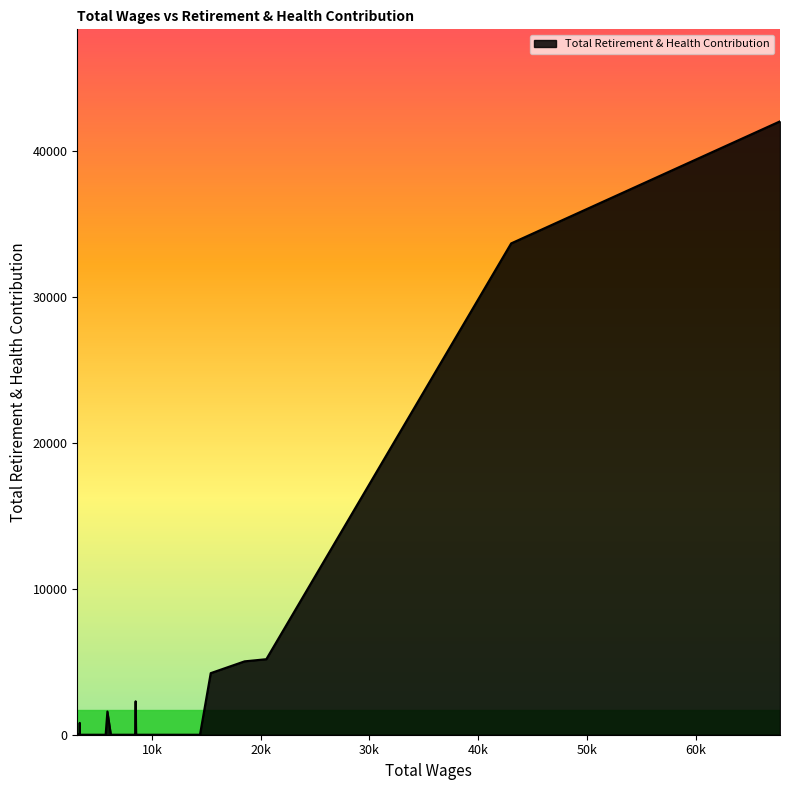

What is the maximum value shown in the chart?

41998